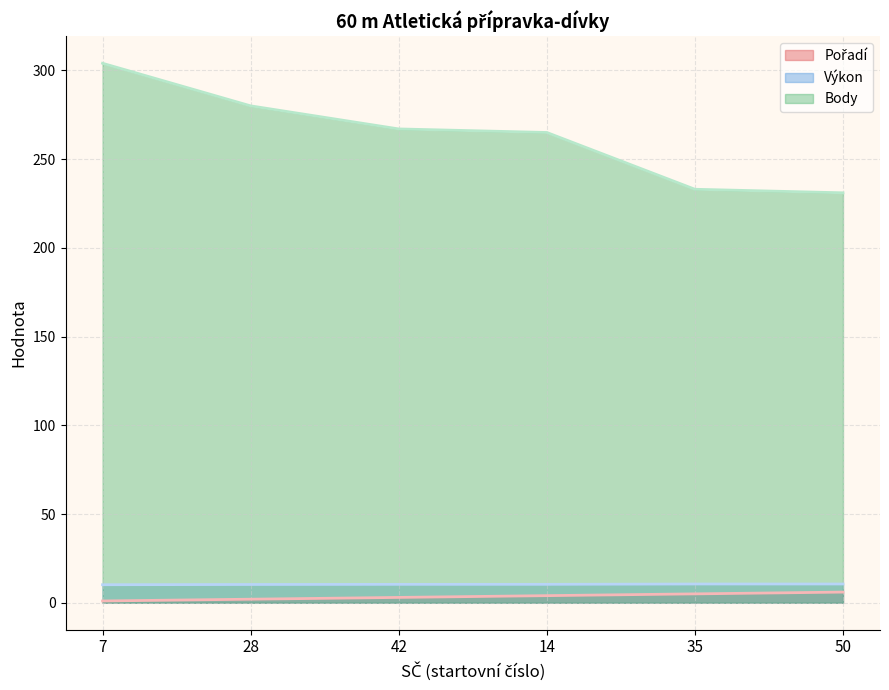

Which label corresponds to the largest value in the chart?

7